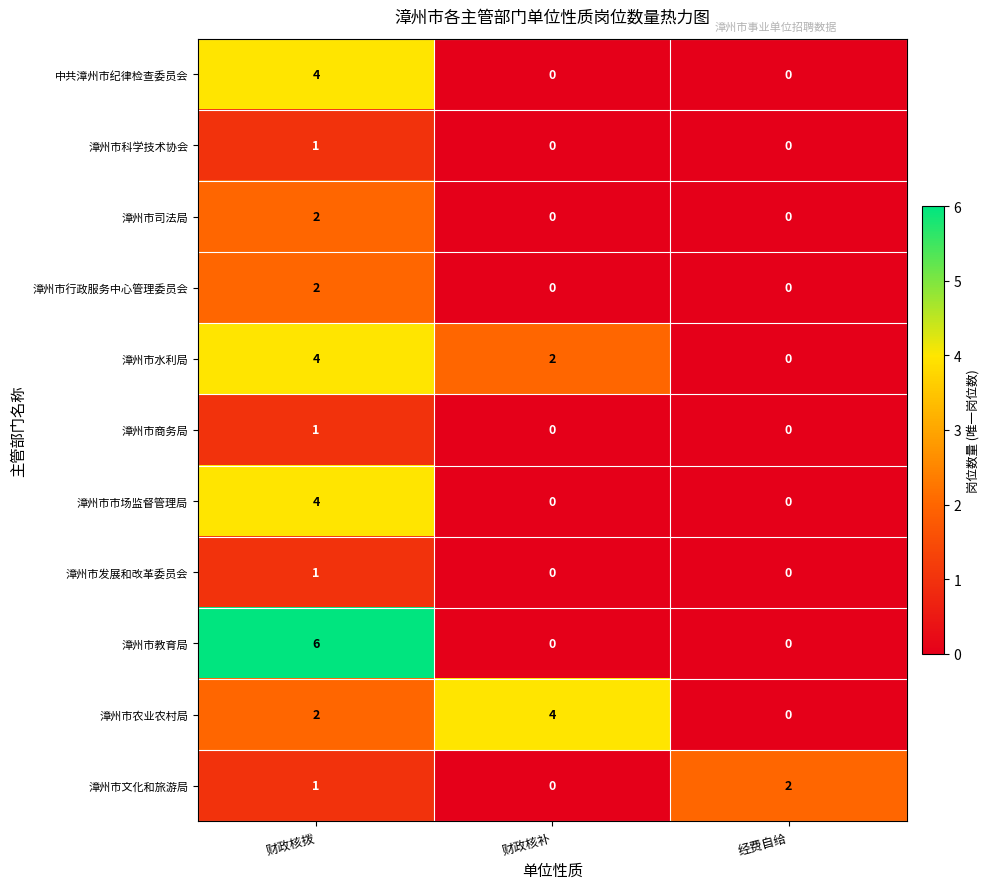

What is the approximate value of 漳州市农业农村局 at 财政核补?

4